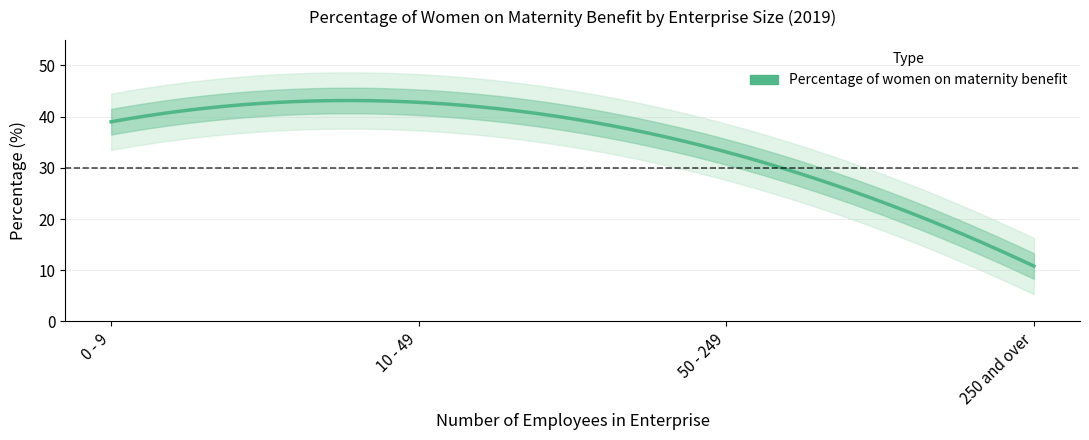

What is the smallest value displayed?

10.8